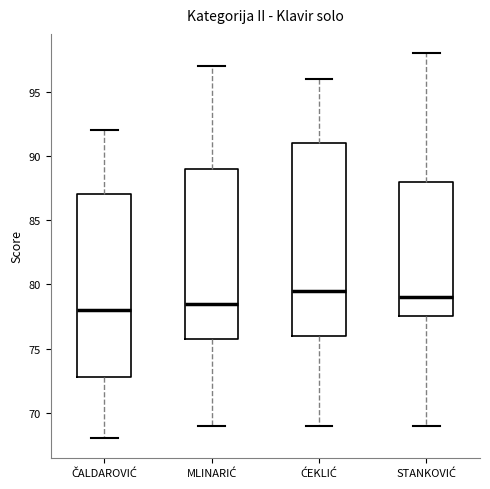

Where is the lower edge of the box for MLINARIĆ on the y-axis? The values are not printed on the chart, so give them approximately, as read against the axis.

76.0